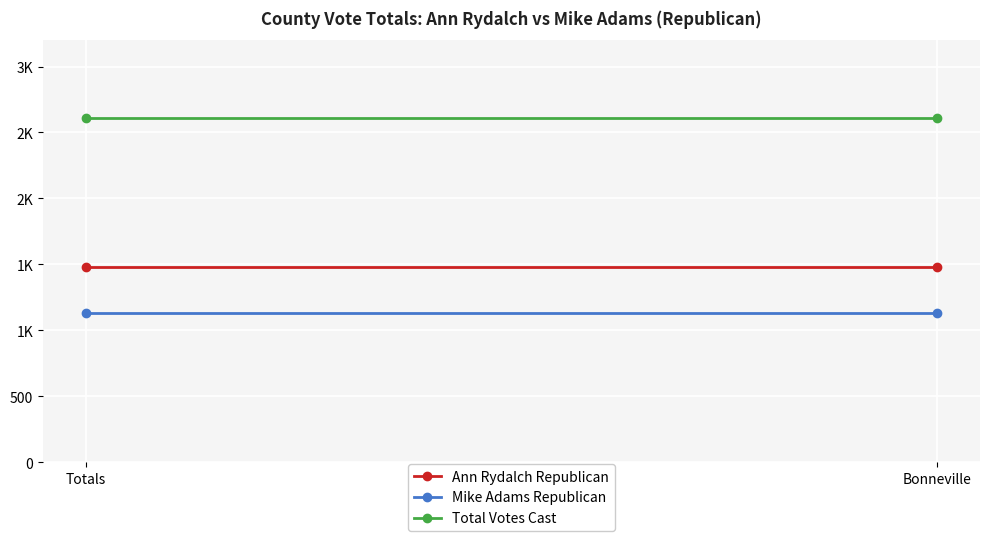

Reading right to left, extract all data points from this chart.

Ann Rydalch Republican: 1481	1481
Mike Adams Republican: 1130	1130
Total Votes Cast: 2611	2611